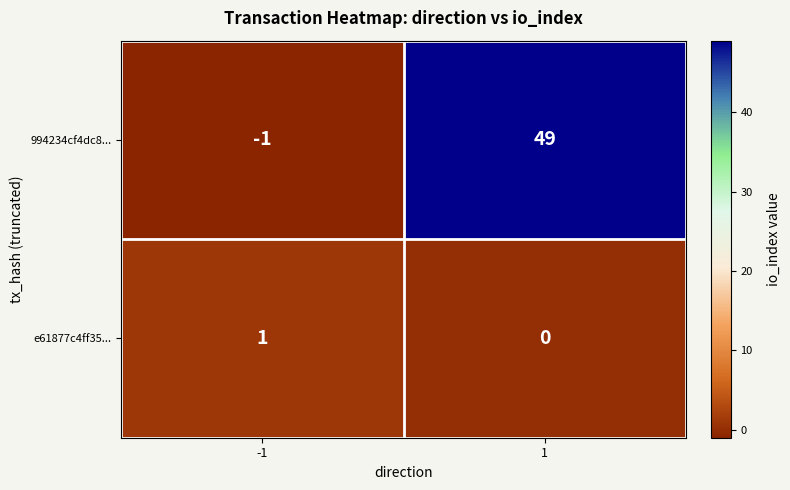

At which category does the chart reach its peak across all series?

1